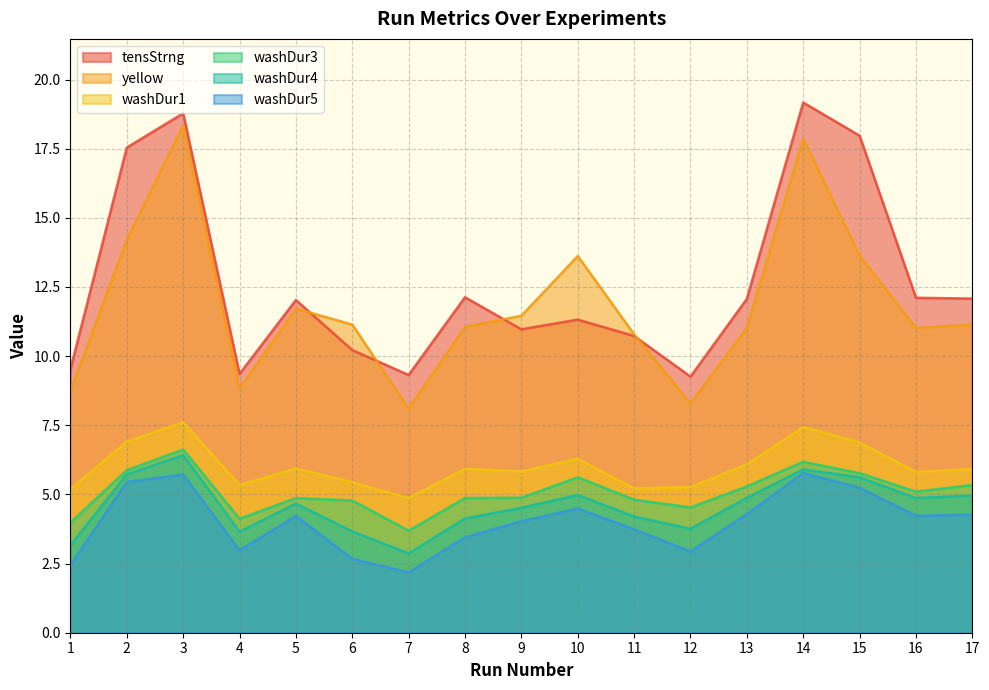

True or false: tensStrng and washDur5 cross at least once.

False